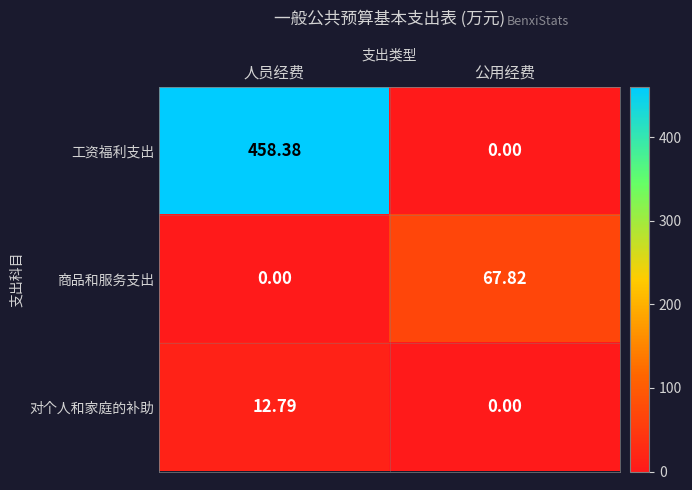

Which series changed the most between 人员经费 and 公用经费?

工资福利支出